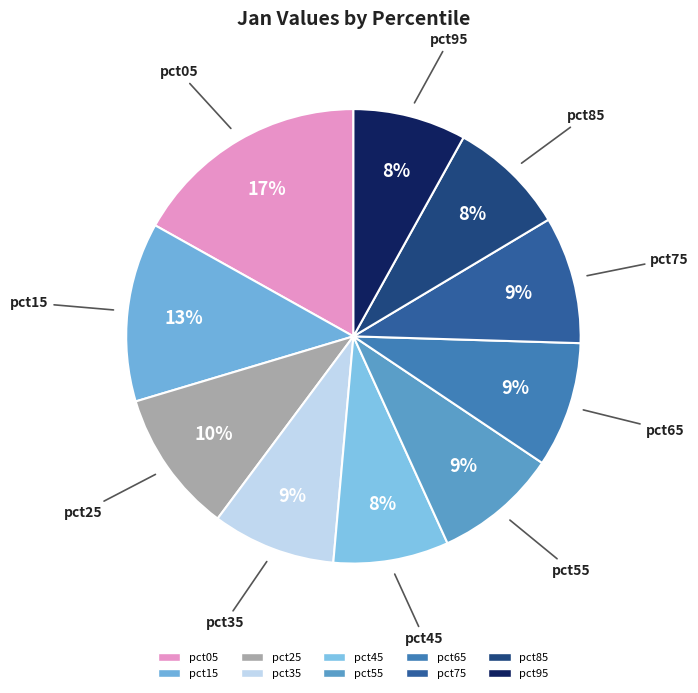

To the nearest percent, what is the average slice percentage?

10%